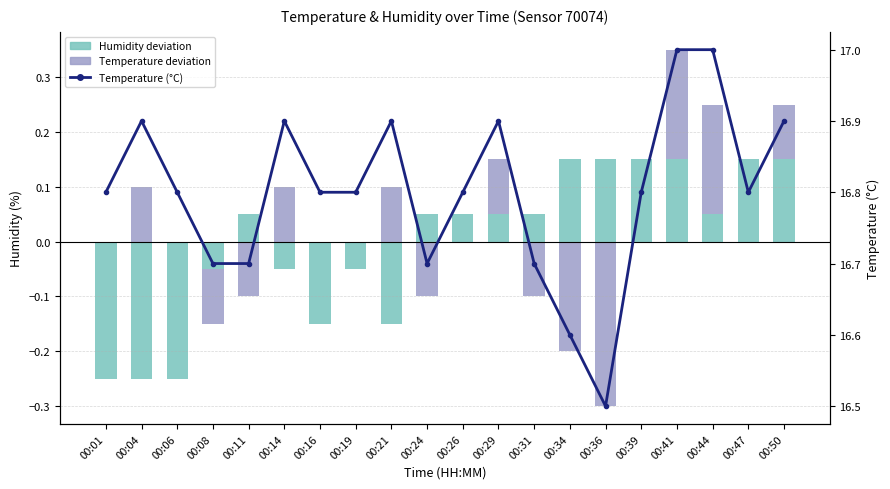

The temperature (line) series shows 17.0 at 00:41. True or false?

True